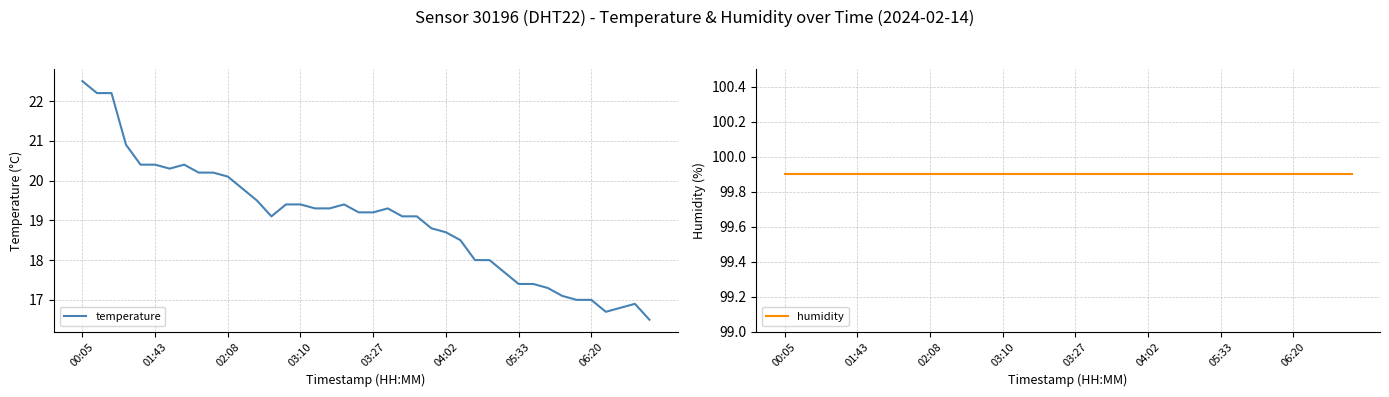

The value of humidity at 39 is 99.9. True or false?

True